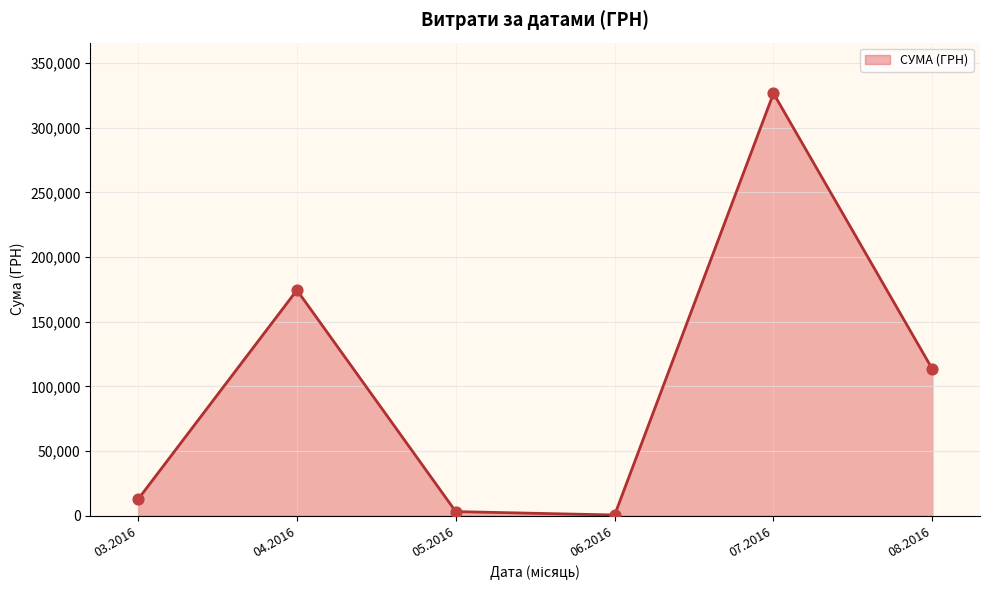

Which has a higher value, 04.2016 or 07.2016?

07.2016